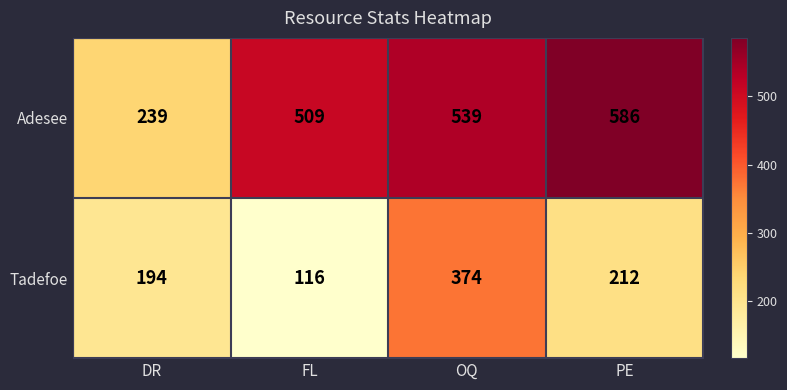

Which series changed the most between FL and PE?

Tadefoe